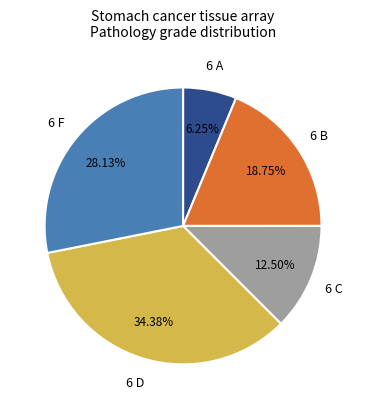

Does any single category account for the majority?

No